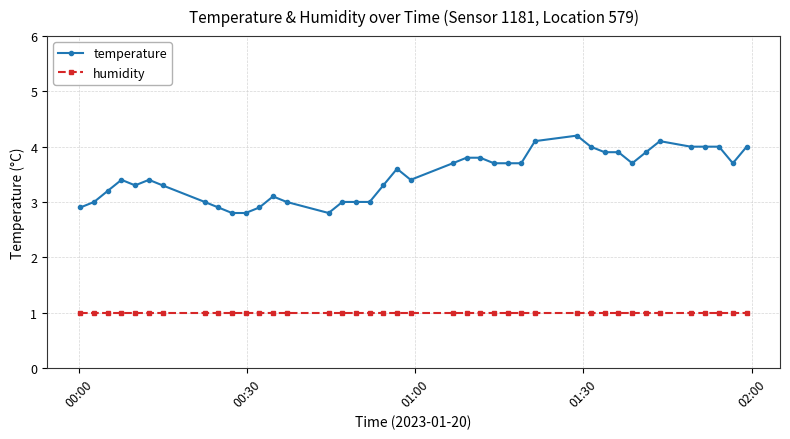

Does the chart display data point markers on the line(s)?

Yes